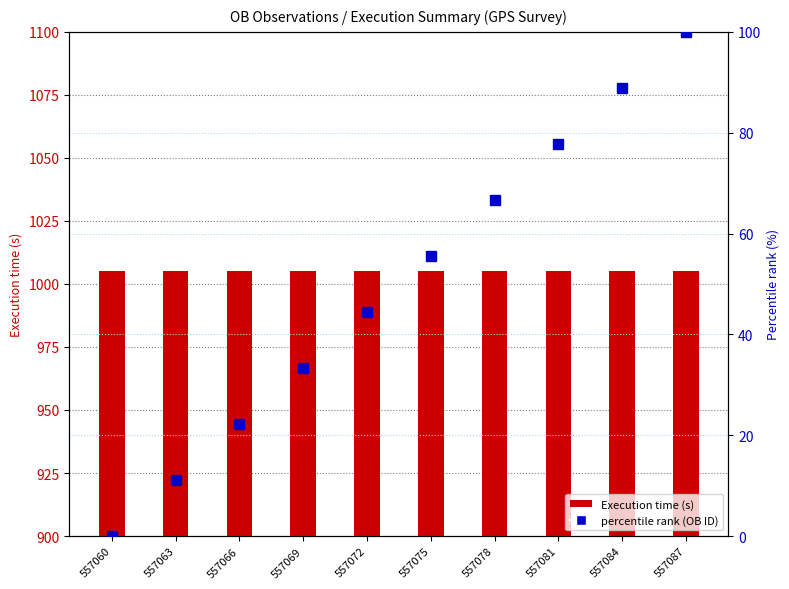

Which category has the lowest value across all series?

557060